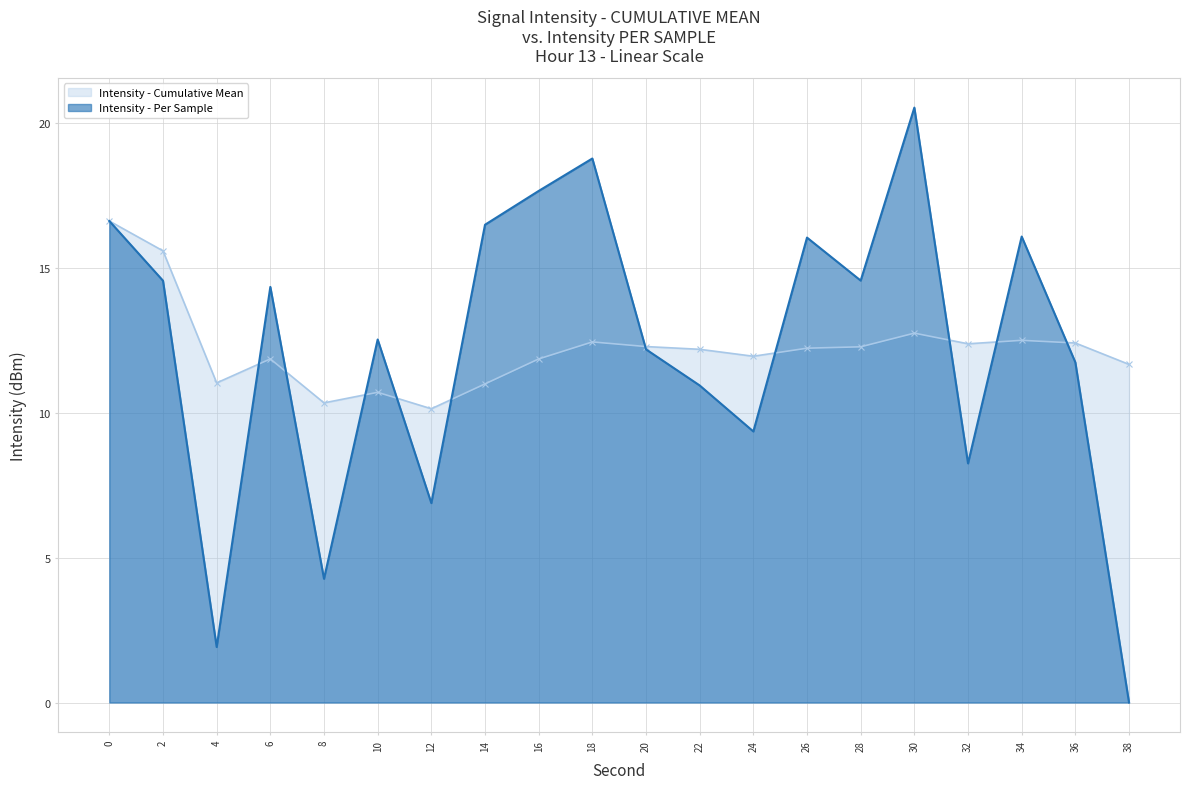

The Cumulative Mean Intensity (dBm) series shows 18.8 at 28. True or false?

False